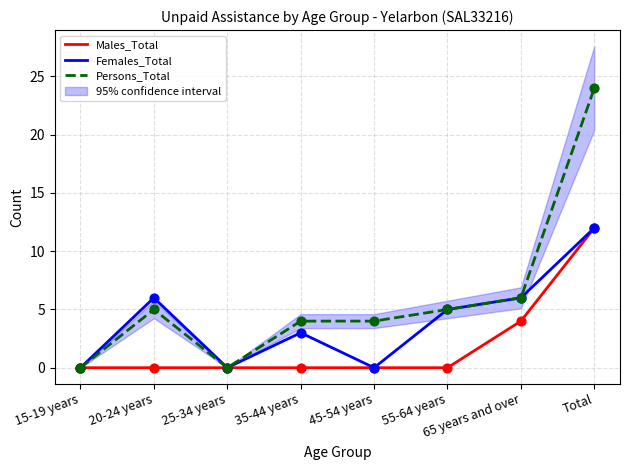

Which series contains the highest Y value?

Persons_Total